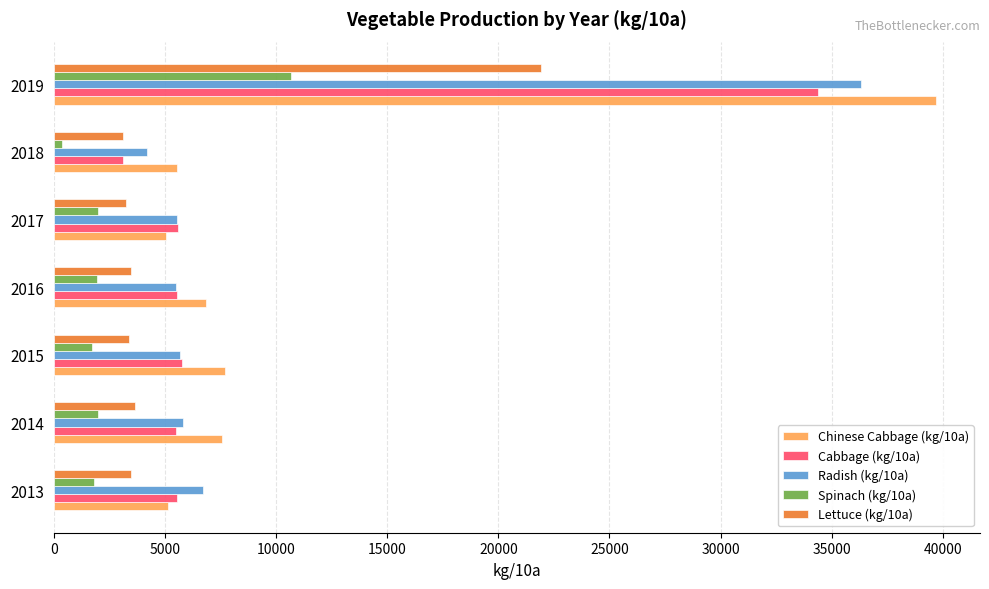

Is it true that Cabbage (kg/10a) equals 5500 at 2014?

True